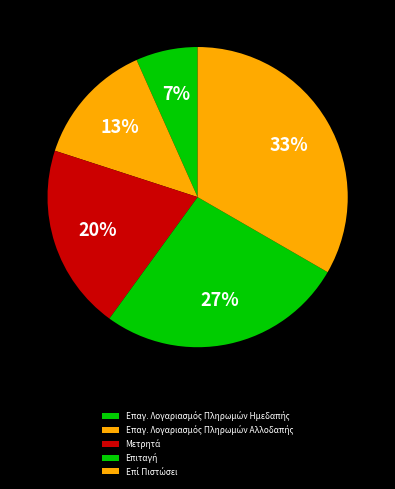

How many slices are in this pie chart?

5